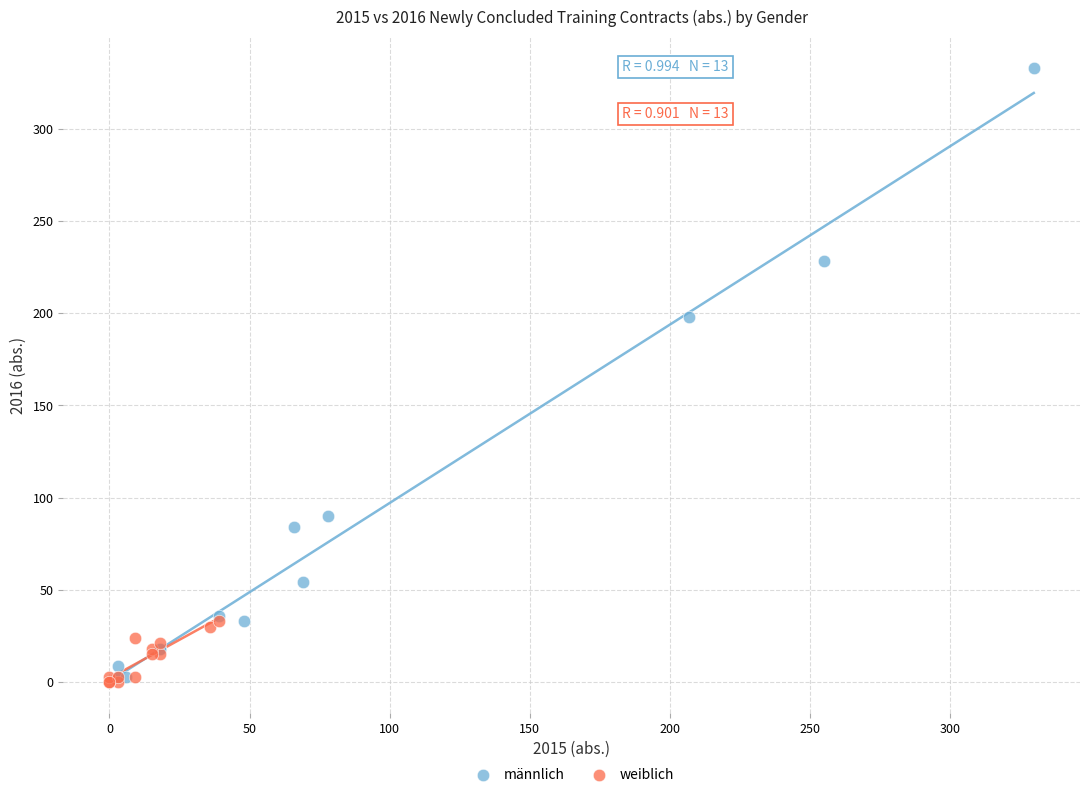

Which series has the widest spread of Y values?

männlich